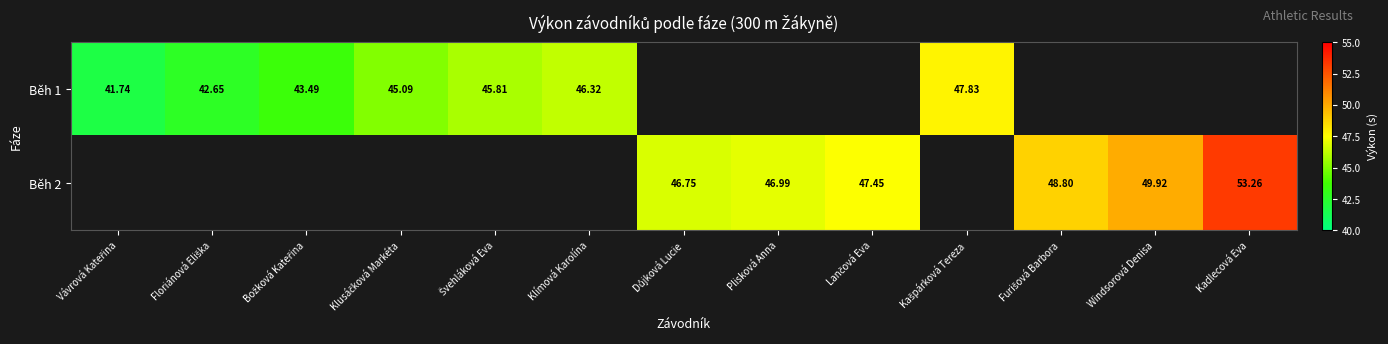

How many positive values does the Běh 2 series have?

6